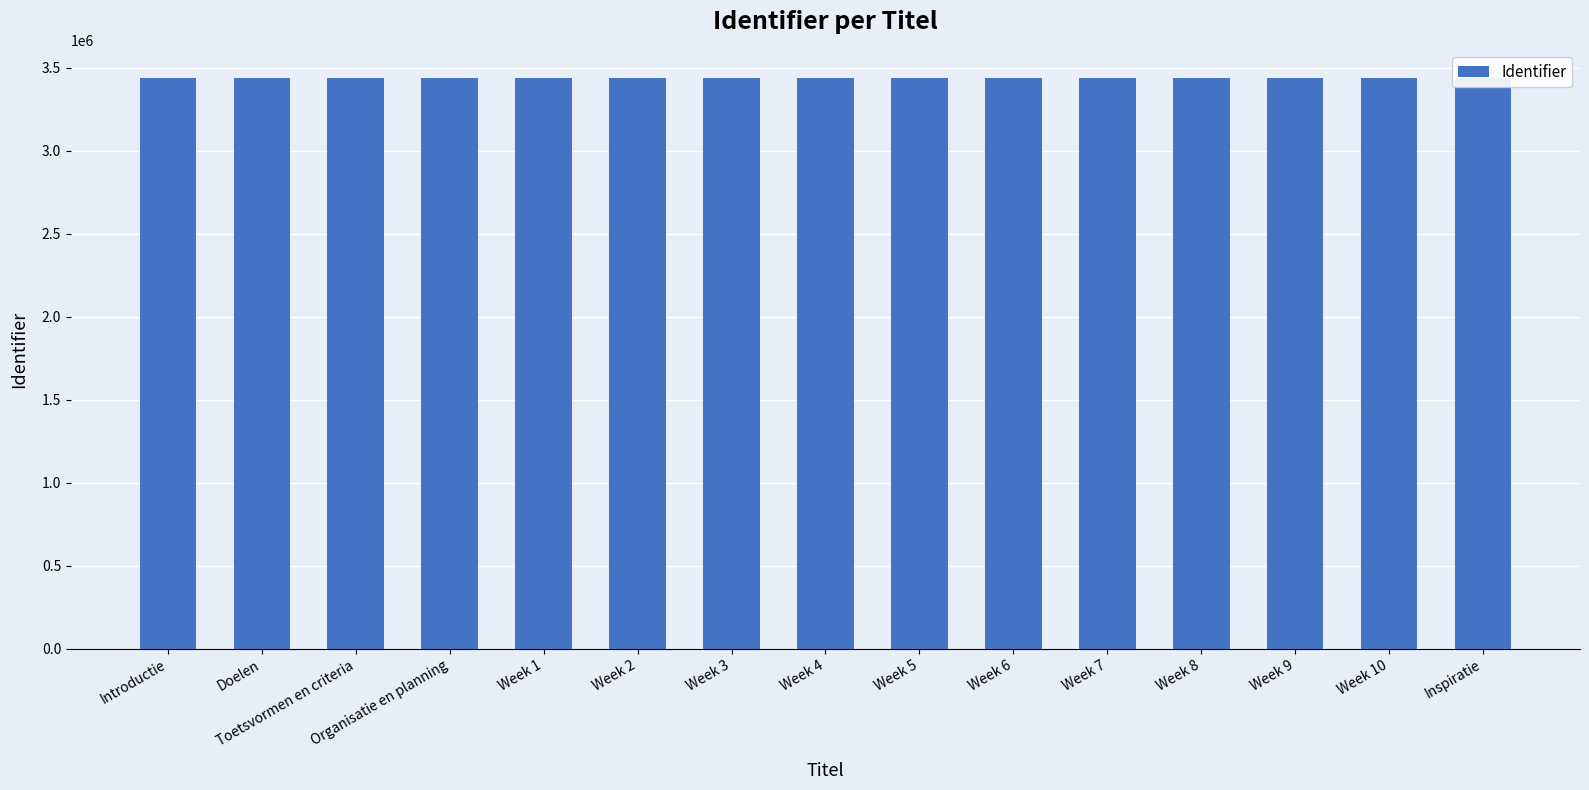

At which label is the value closest to 3436639?

Week 4